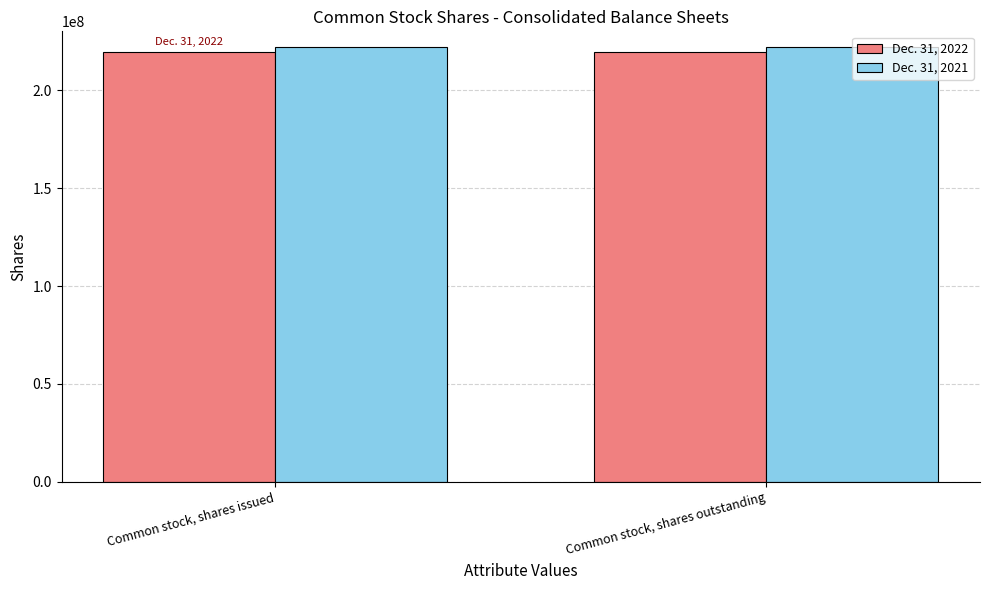

What is the sum of the Dec. 31, 2021 values at Common stock, shares outstanding and Common stock, shares issued?

443827118